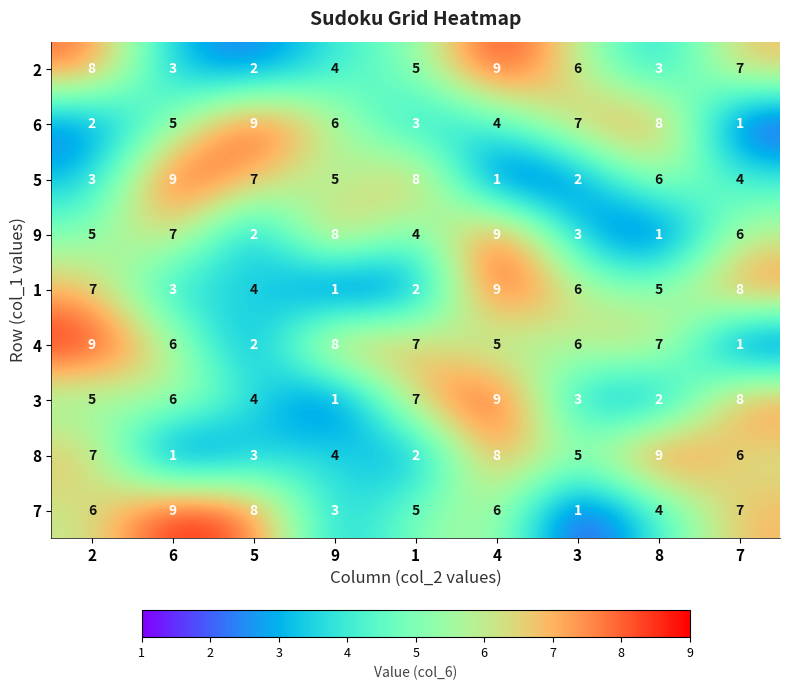

At how many categories does at least one series exceed 2?

9